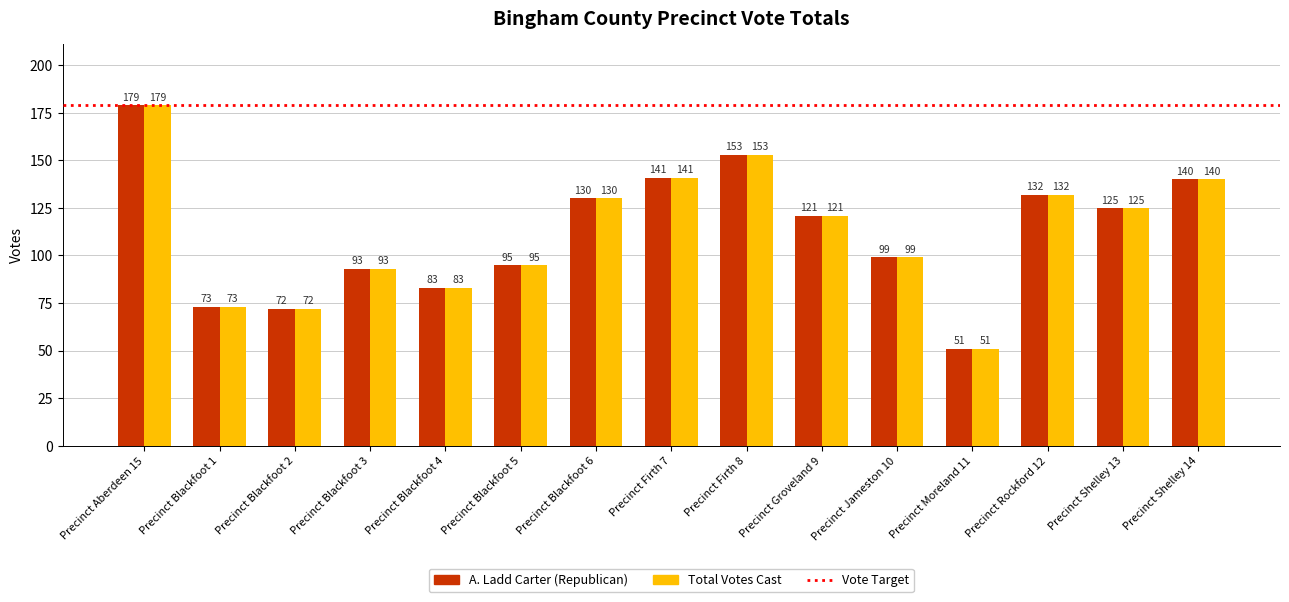

Count the number of data series in this chart.

2